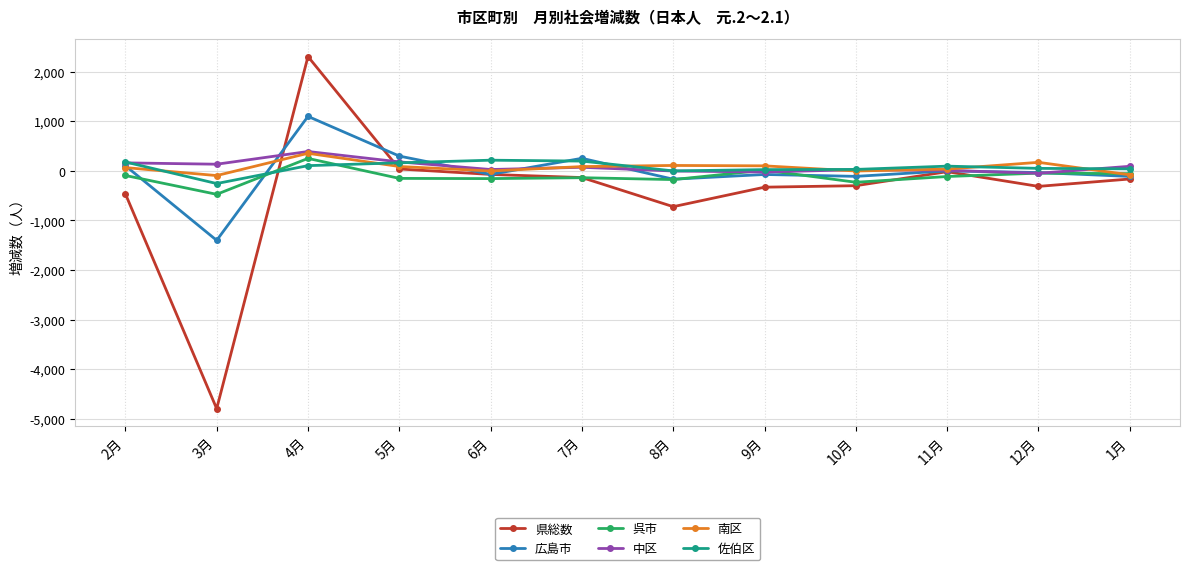

The value of 佐伯区 at 6月 is 215. True or false?

True